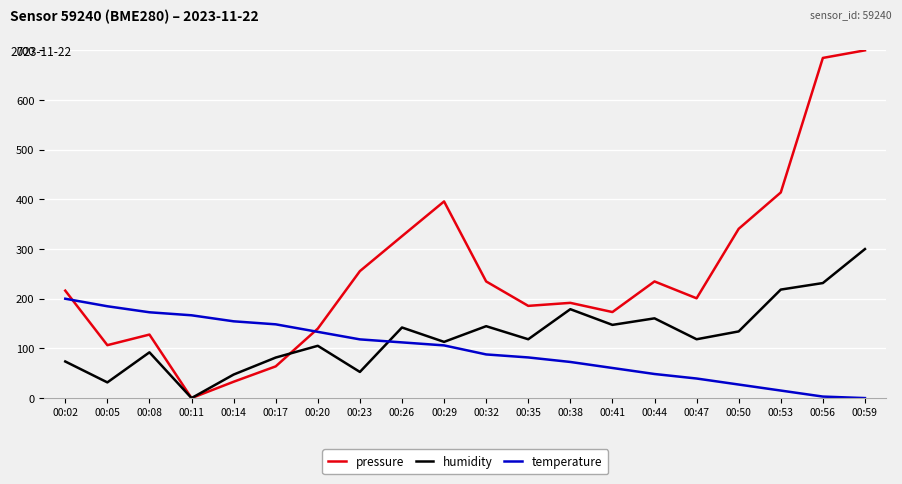

What is the difference between the maximum and minimum values in the pressure series?

700.0